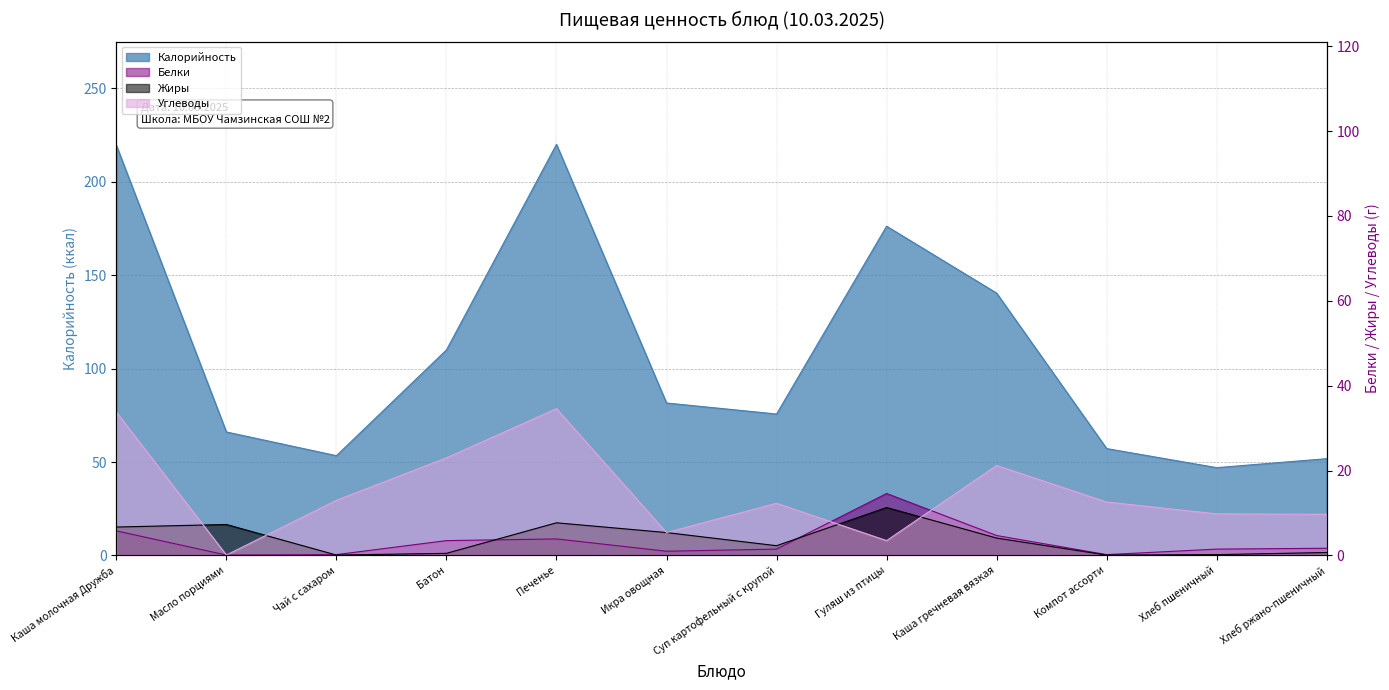

At which category does Калорийность reach its first local valley?

Чай с сахаром